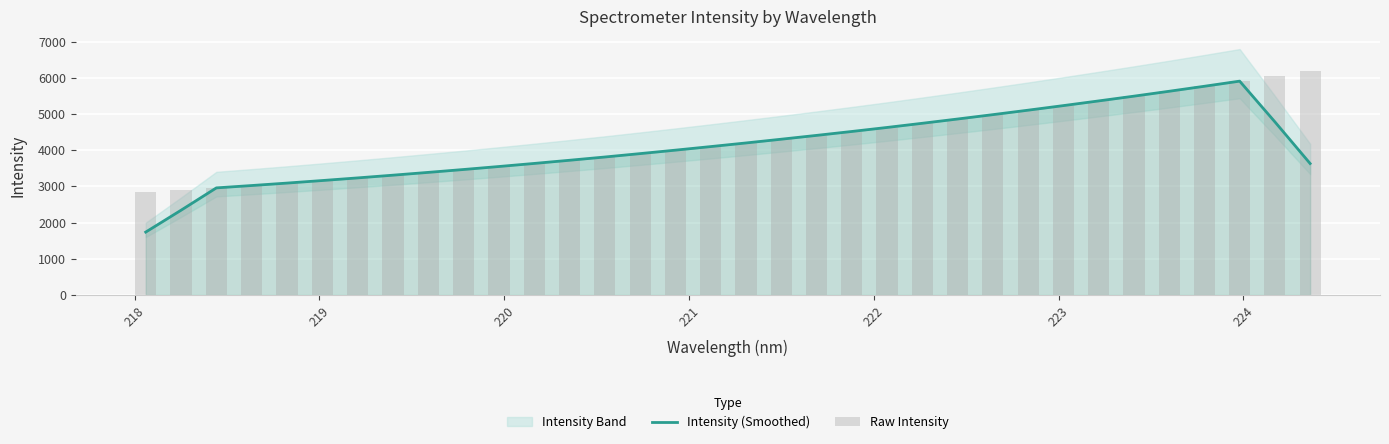

Which series has the widest spread of values?

Intensity (Smoothed)